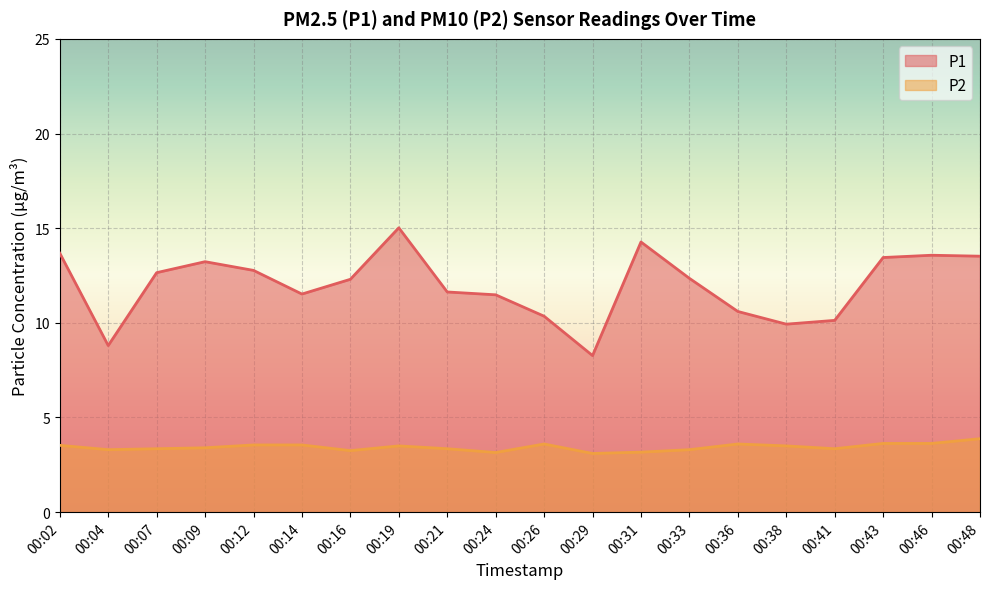

True or false: P2 and P1 cross at least once.

False